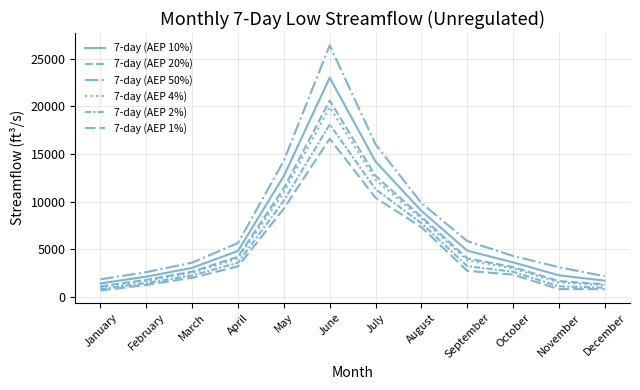

Reading right to left, what are all the values shown in this chart?

7-day (AEP 10%): 1710	2270	3630	4850	9030	14200	23000	12700	4830	3050	2130	1420
7-day (AEP 20%): 1330	1660	3130	4050	8400	12700	20600	11420	4210	2650	1790	1120
7-day (AEP 50%): 2170	3120	4300	5860	9850	16000	26400	14300	5660	3600	2600	1850
7-day (AEP 4%): 1240	1510	3000	3840	8220	12300	19900	11000	4040	2540	1700	1040
7-day (AEP 2%): 967	1110	2640	3230	7740	11300	18100	10100	3590	2250	1460	836
7-day (AEP 1%): 823	821	2340	2740	7320	10400	16600	9270	3210	2010	1260	679